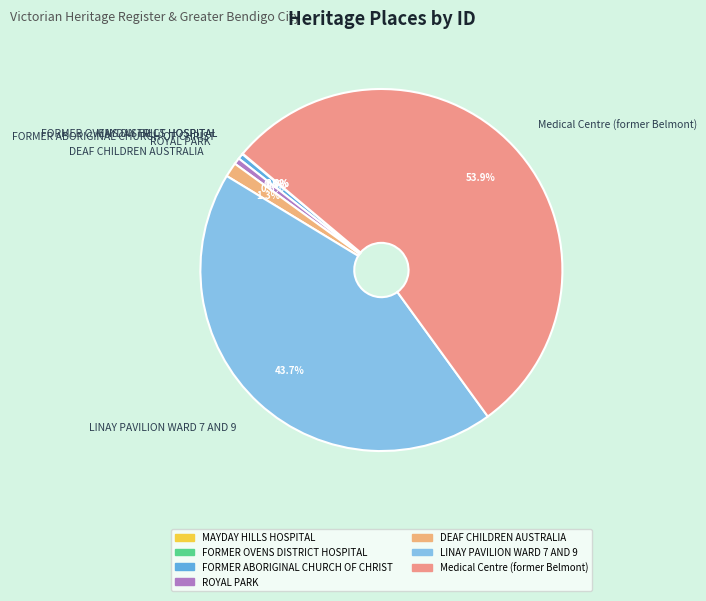

To the nearest percent, what percentage of the pie is ROYAL PARK?

1%